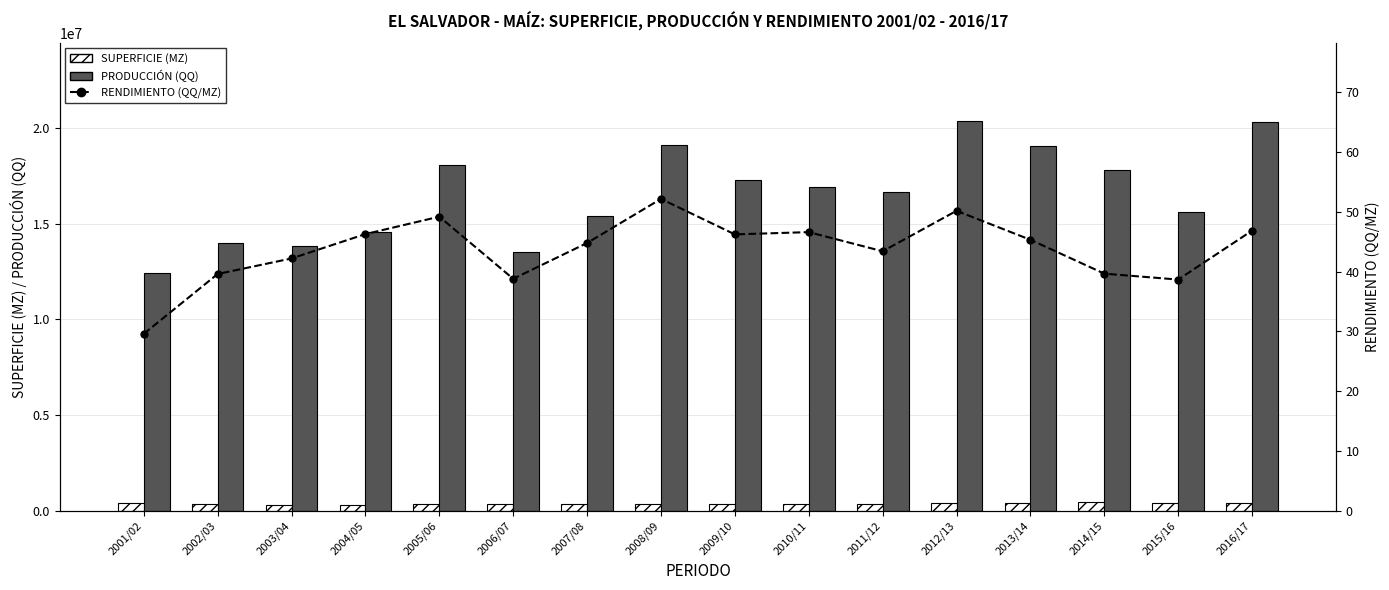

What is the approximate value of SUPERFICIE (MZ) at 2003/04?

327089.0